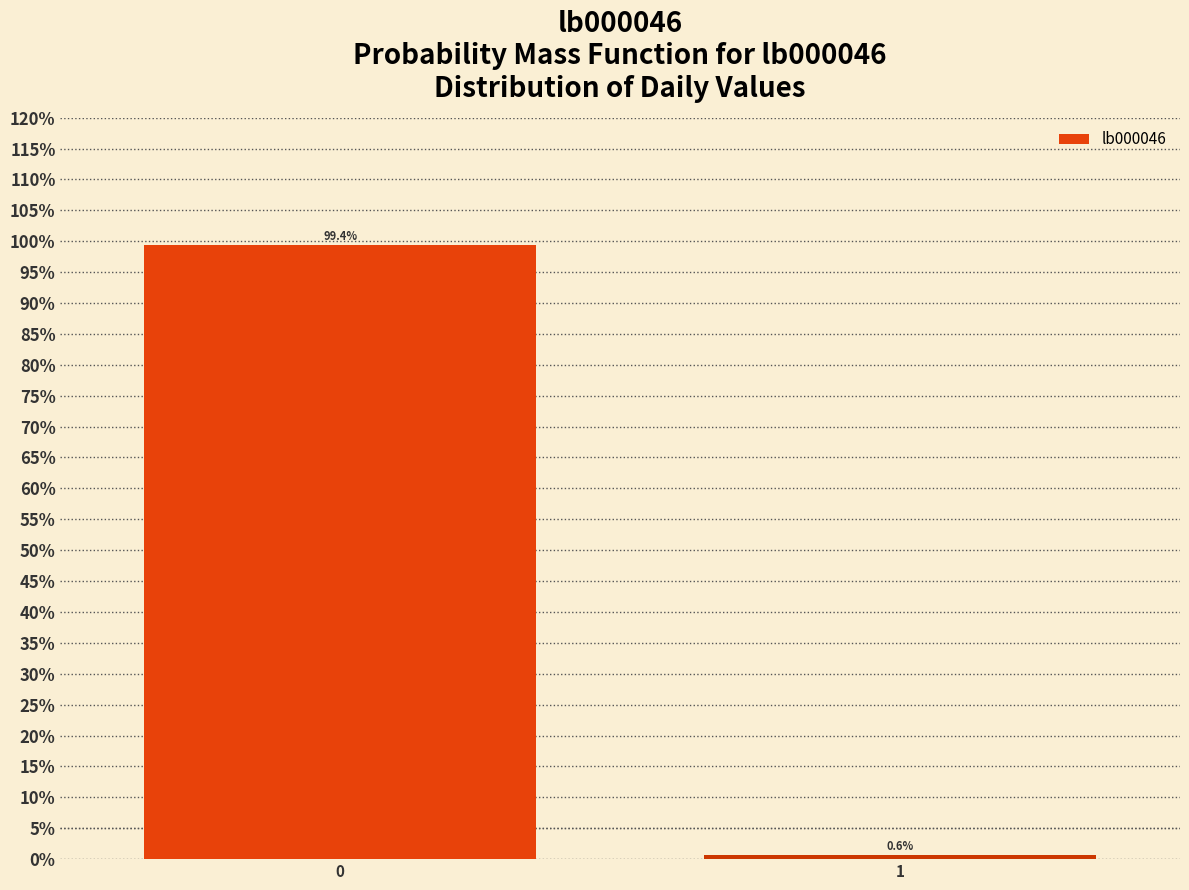

Reading left to right, list all the values displayed in this chart.

0=99.4	1=0.6